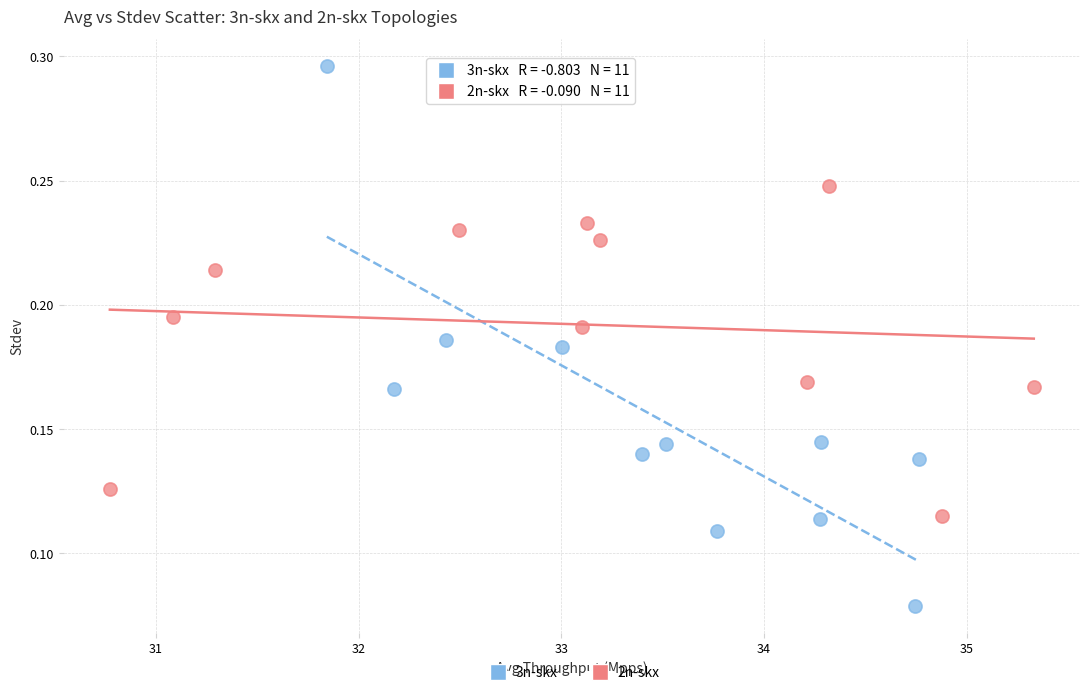

Which series contains the highest Y value?

3n-skx